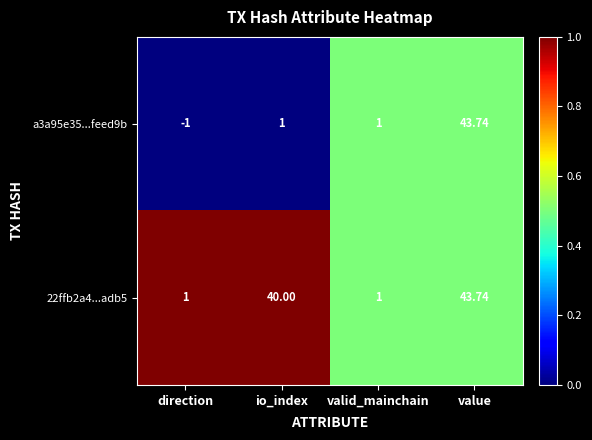

Which category has the highest value in the 22ffb2a4...adb5 series?

value